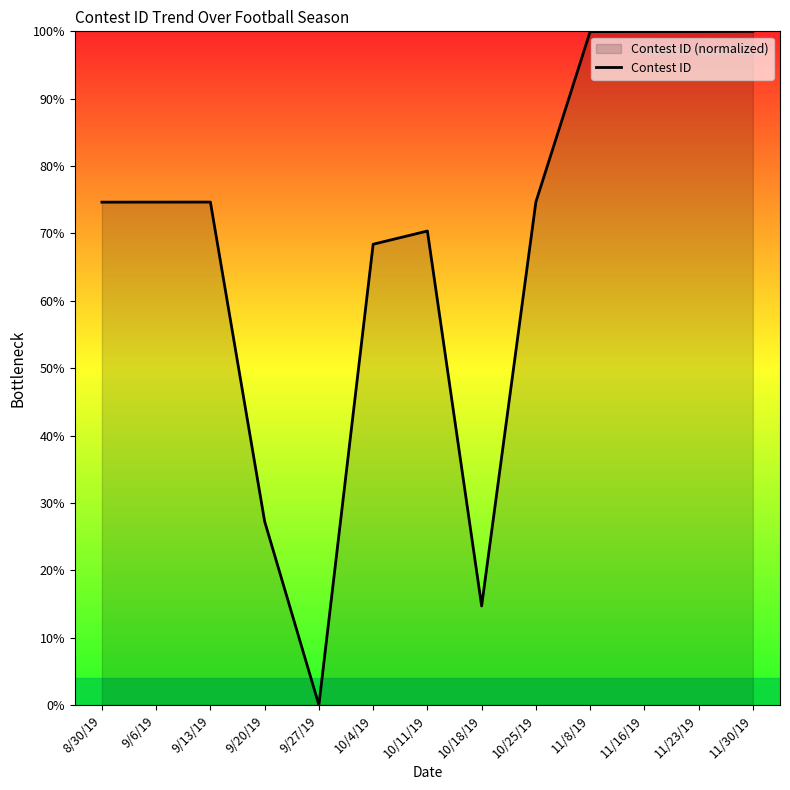

At which label does the data first exceed 74?

8/30/19